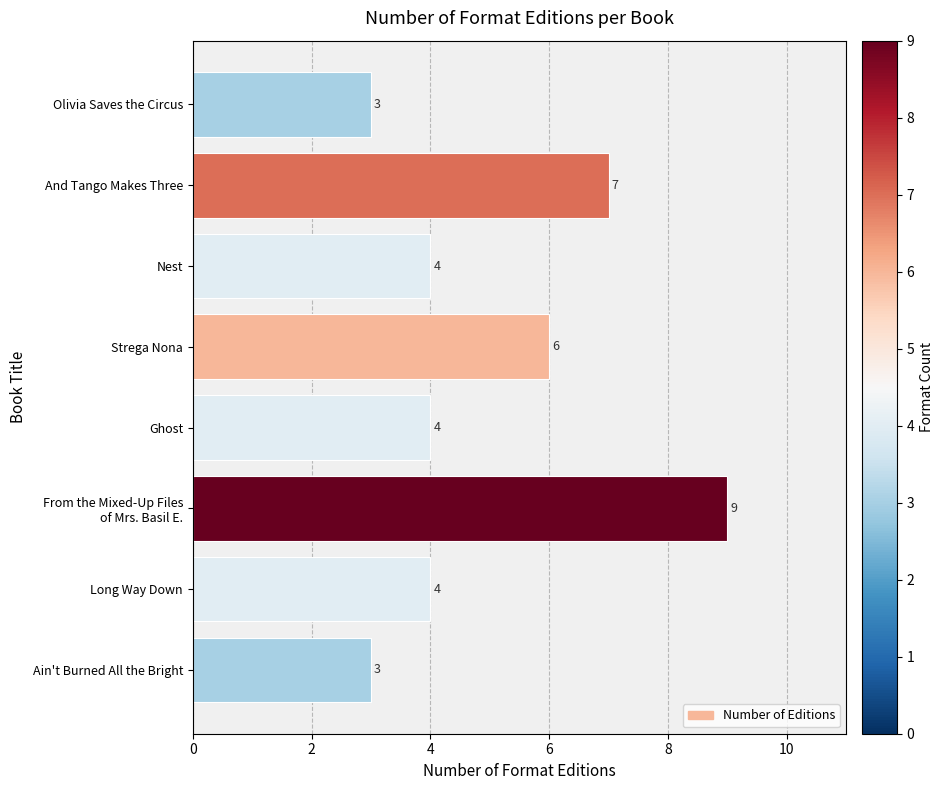

True or false: the data shows 3 at Olivia Saves the Circus.

True